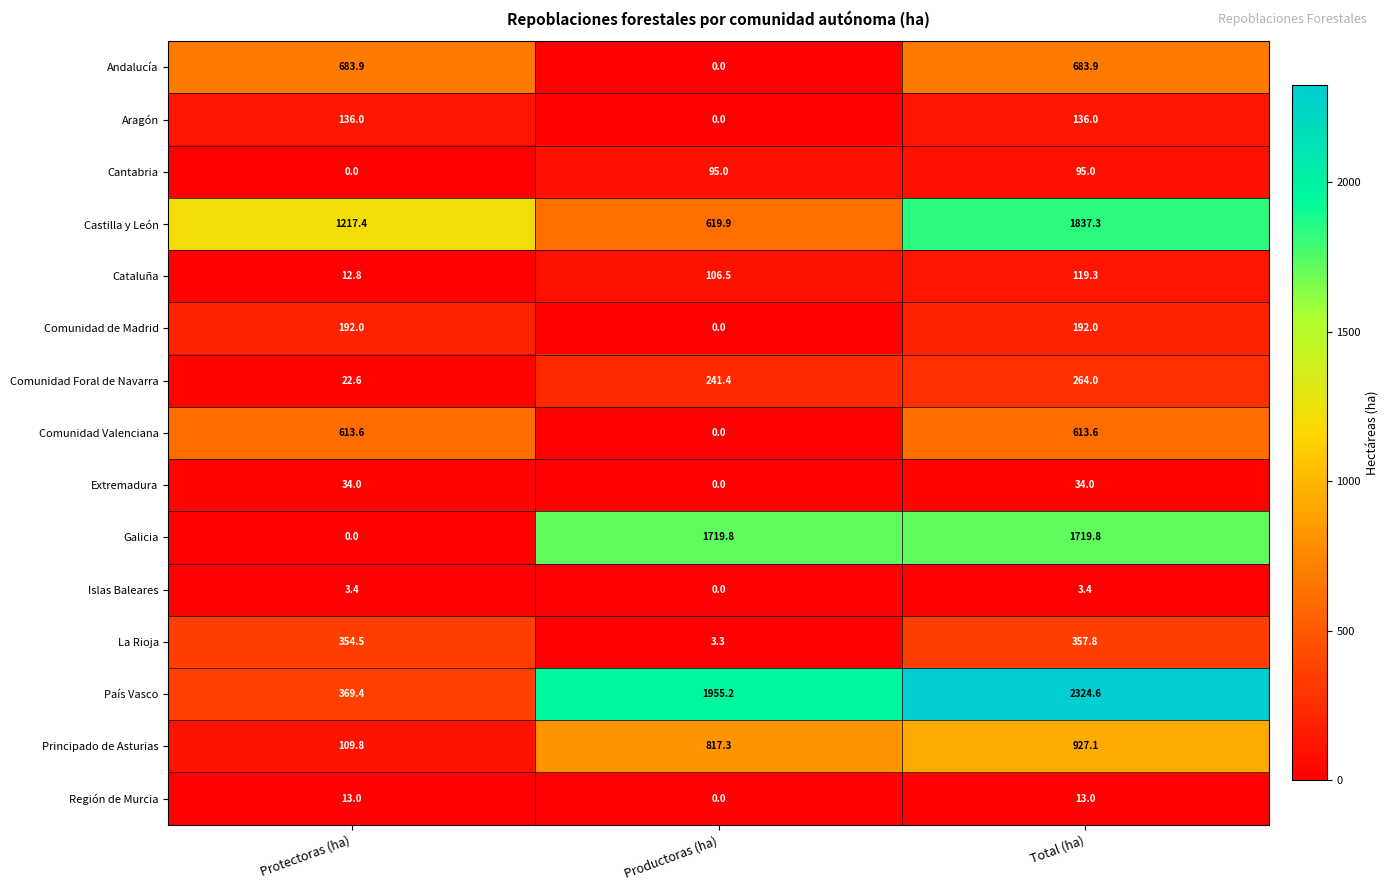

Which series changed the most between Protectoras (ha) and Total (ha)?

País Vasco